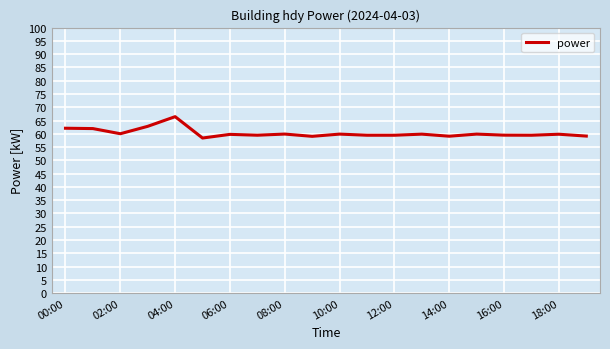

What is the maximum value shown in the chart?

66.4